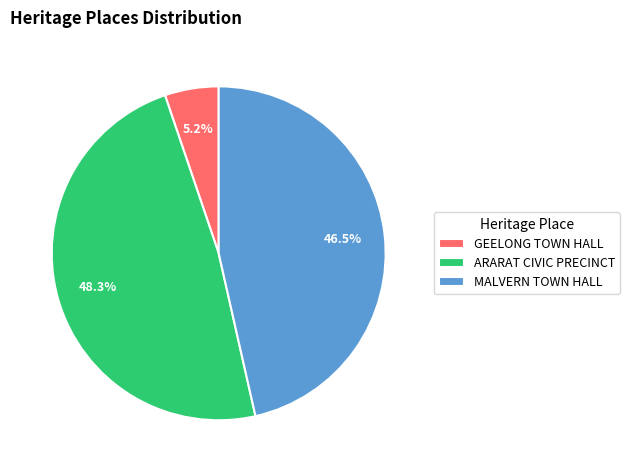

How many slices are in this pie chart?

3